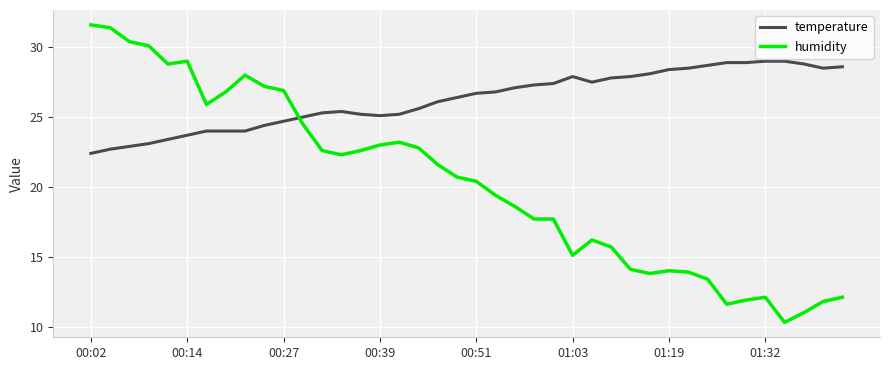

What is the difference between the maximum and minimum values in the temperature series?

6.6